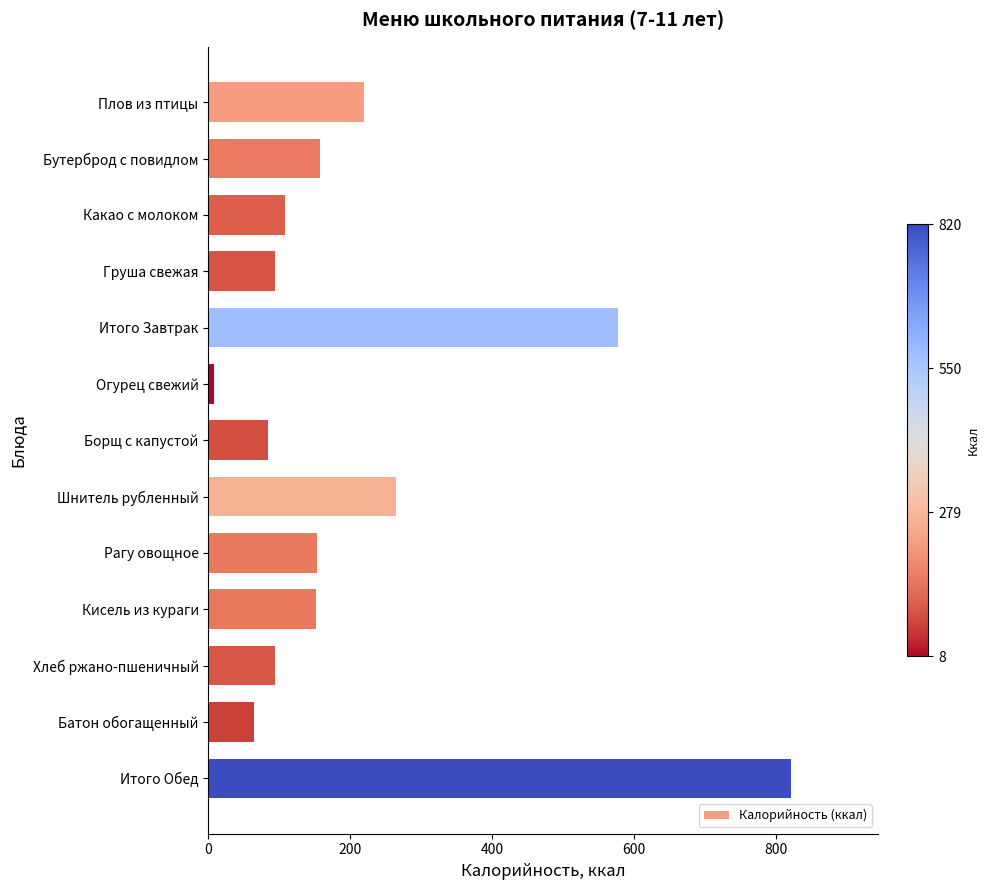

Which category has the lowest value across all series?

Огурец свежий